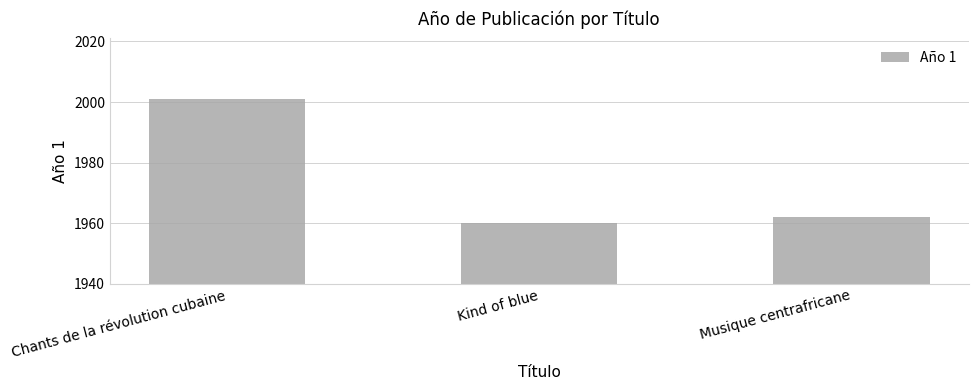

What is the ratio of the value at Chants de la révolution cubaine to the value at Musique centrafricane?

1.0